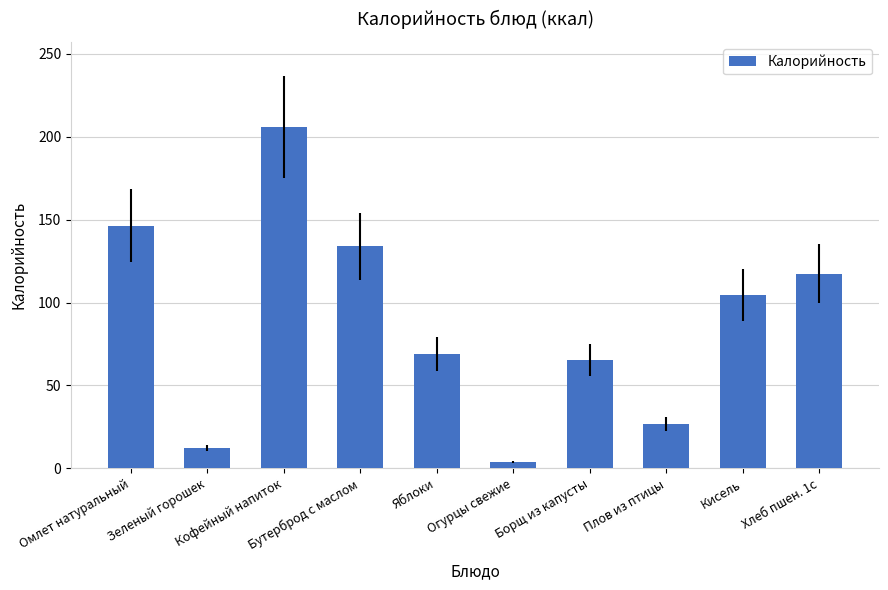

How many data points are above 104?

5